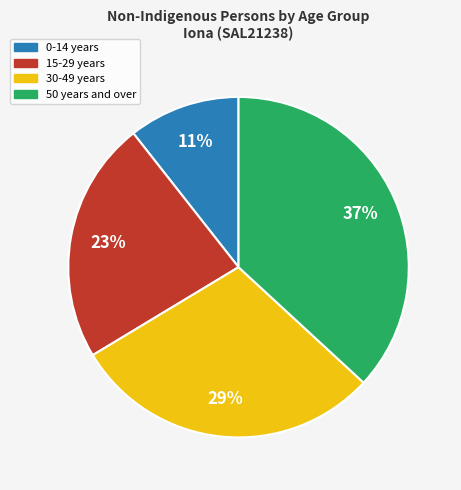

Is there a majority slice in this chart?

No